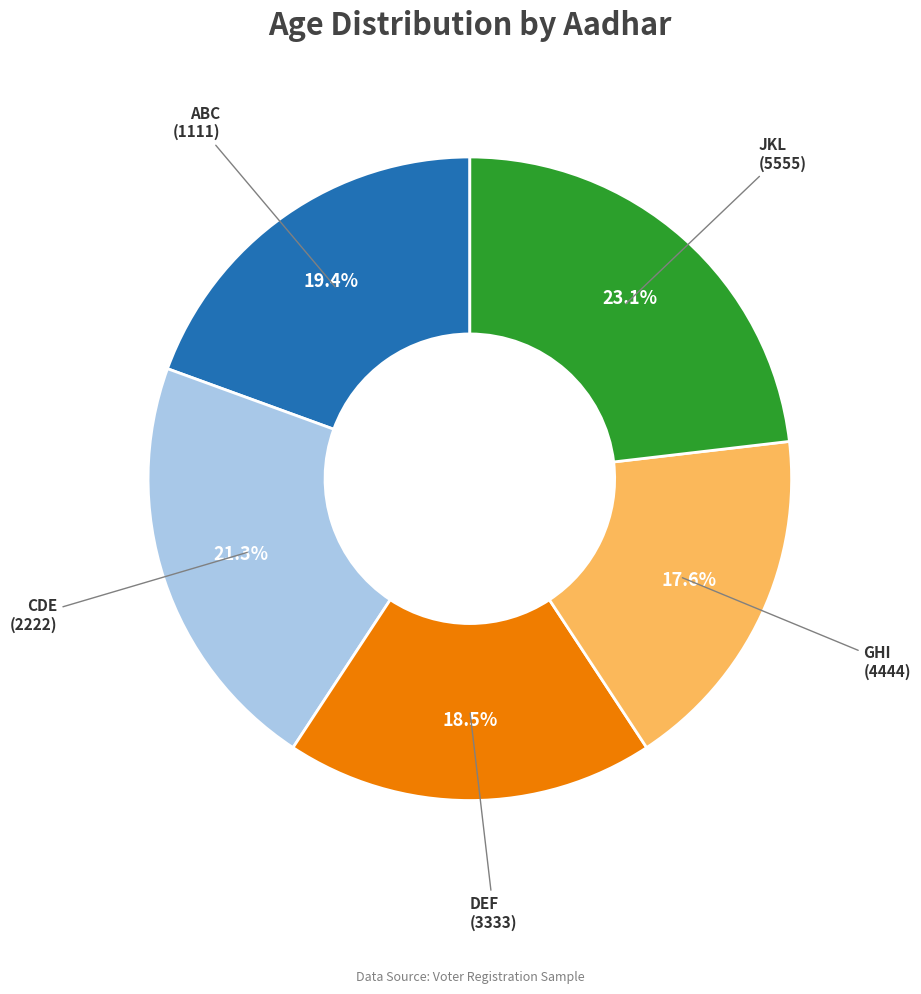

Which category has the biggest portion of the pie?

JKL